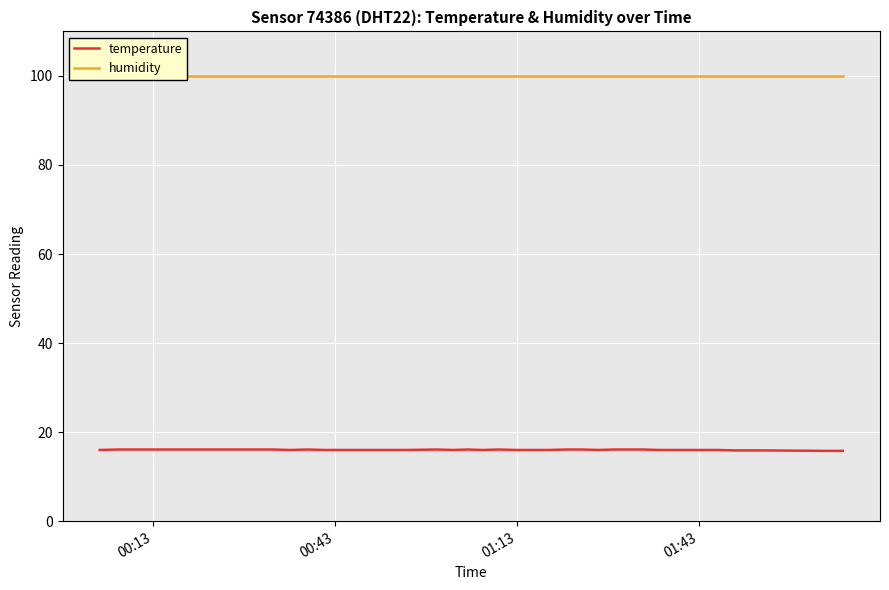

Reading left to right, transcribe all the data shown in this chart.

temperature: 16.0	16.1	16.1	16.1	16.1	16.1	16.1	16.1	16.1	16.1	16.1	16.0	16.1	16.0	16.0	16.0	16.1	16.0	16.1	16.0	16.1	16.0	16.0	16.0	16.1	16.1	16.0	16.1	16.1	16.1	16.0	16.0	16.0	16.0	16.0	15.9	15.9	15.9	15.8	15.8
humidity: 99.9	99.9	99.9	99.9	99.9	99.9	99.9	99.9	99.9	99.9	99.9	99.9	99.9	99.9	99.9	99.9	99.9	99.9	99.9	99.9	99.9	99.9	99.9	99.9	99.9	99.9	99.9	99.9	99.9	99.9	99.9	99.9	99.9	99.9	99.9	99.9	99.9	99.9	99.9	99.9